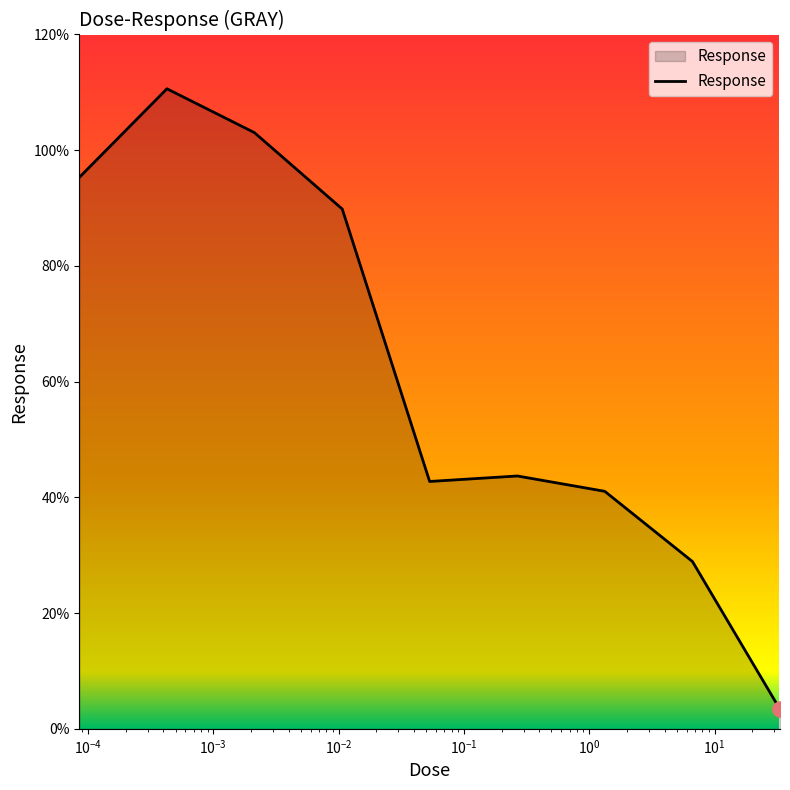

What is the difference between the maximum and minimum values?

107.3